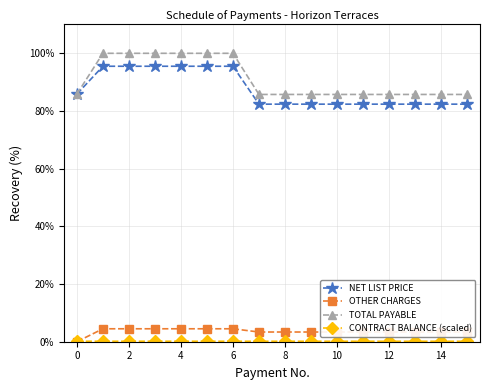

At how many categories does at least one series exceed 80?

16